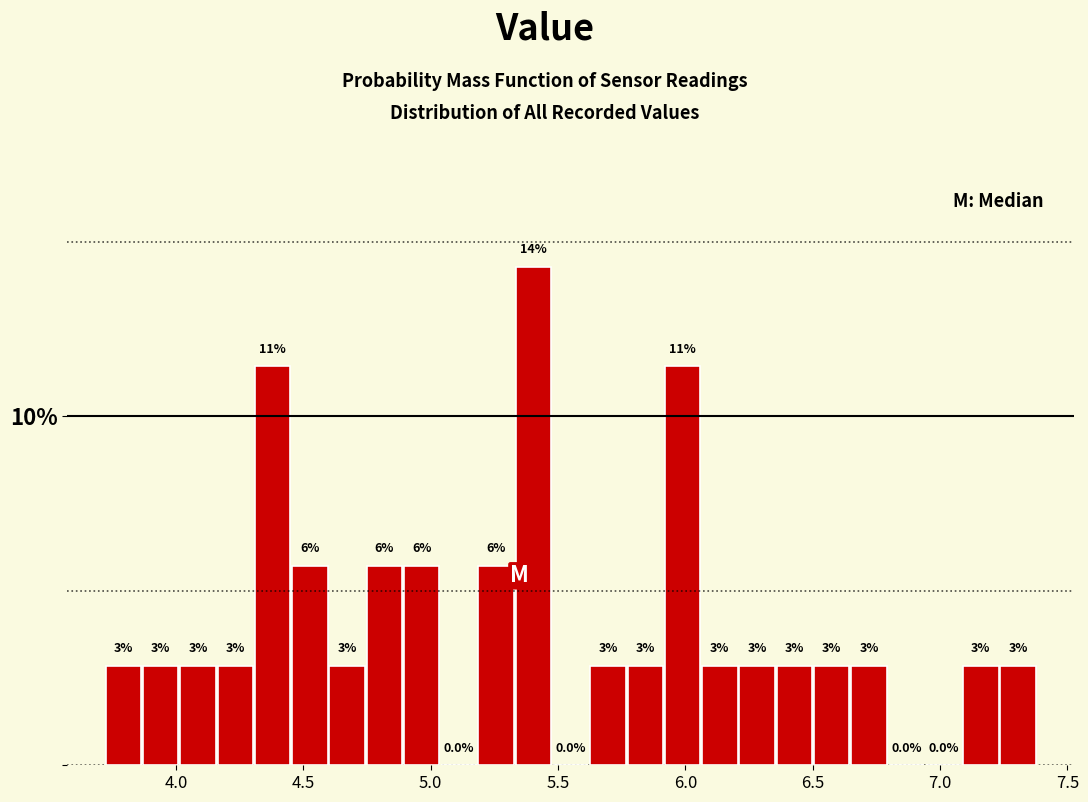

Around what value on the x-axis is the tallest bar? Give the approximate position of its centre, as read against the axis.

5.40